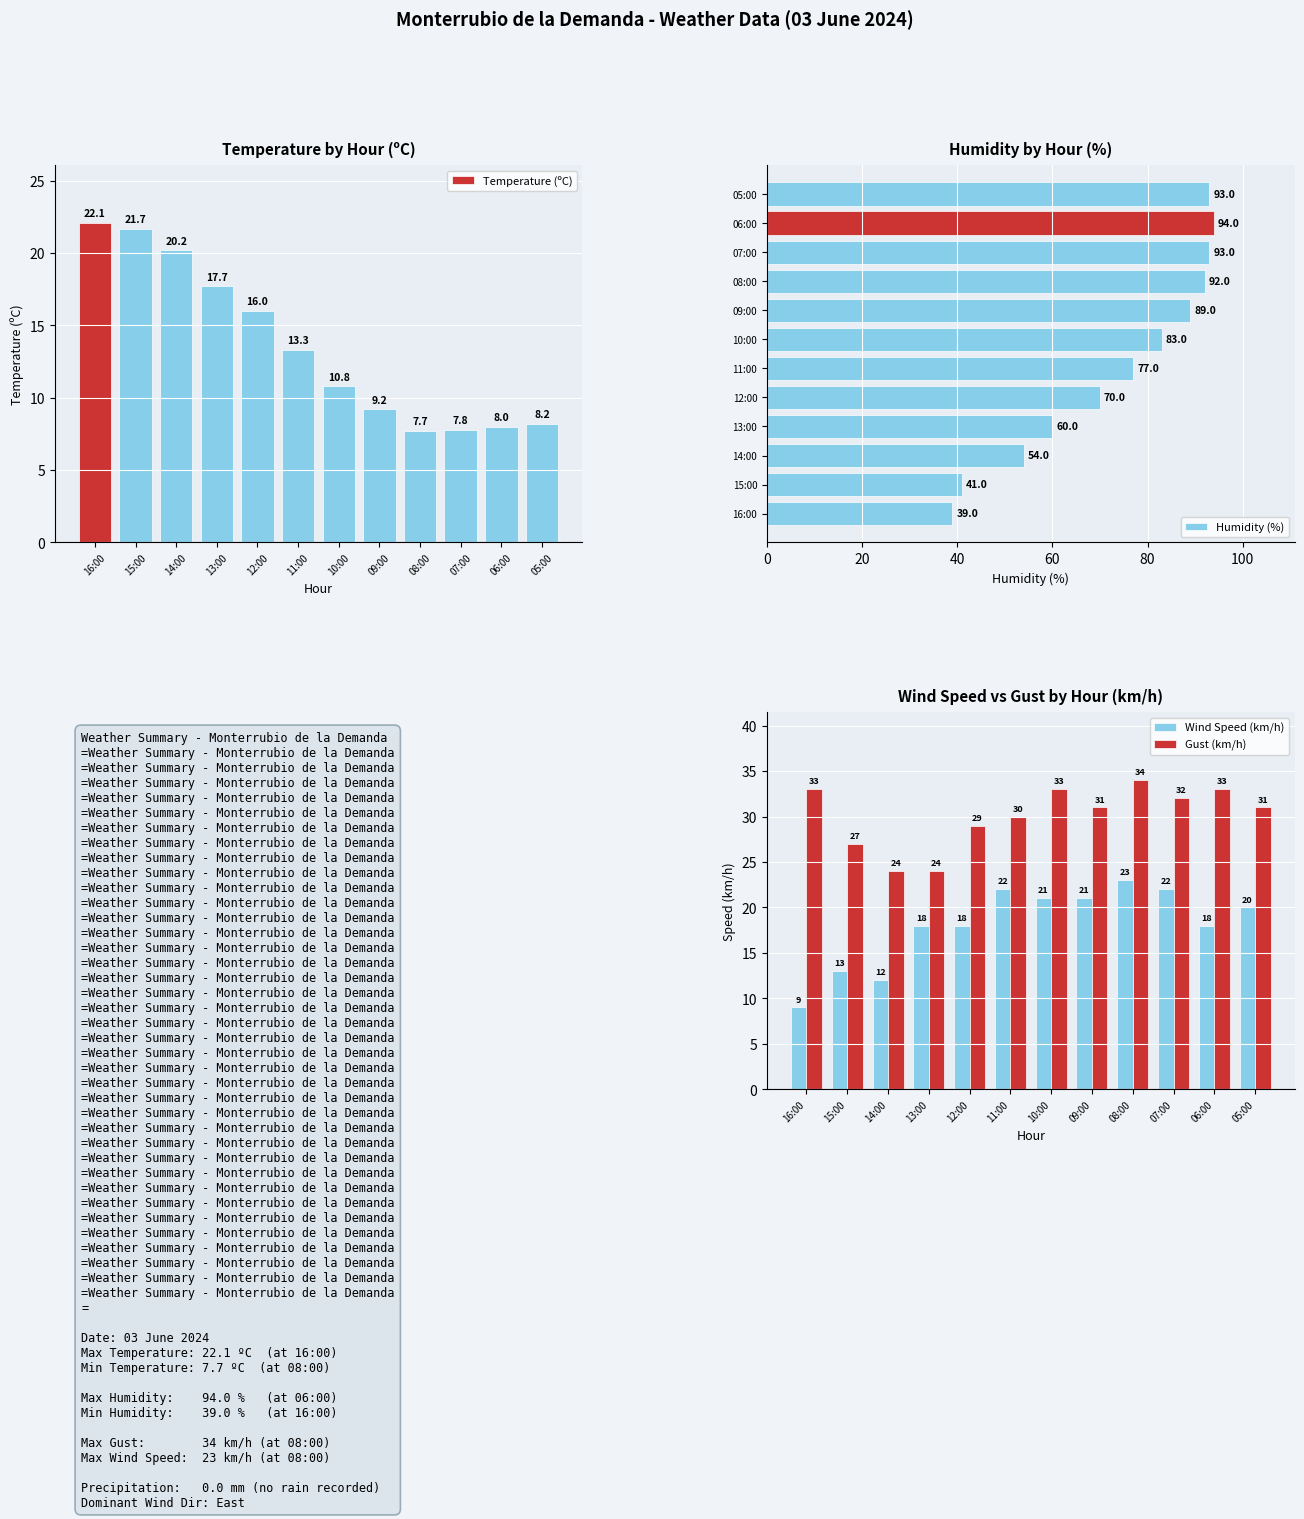

Read the Humidity (%) value at 08:00.

92